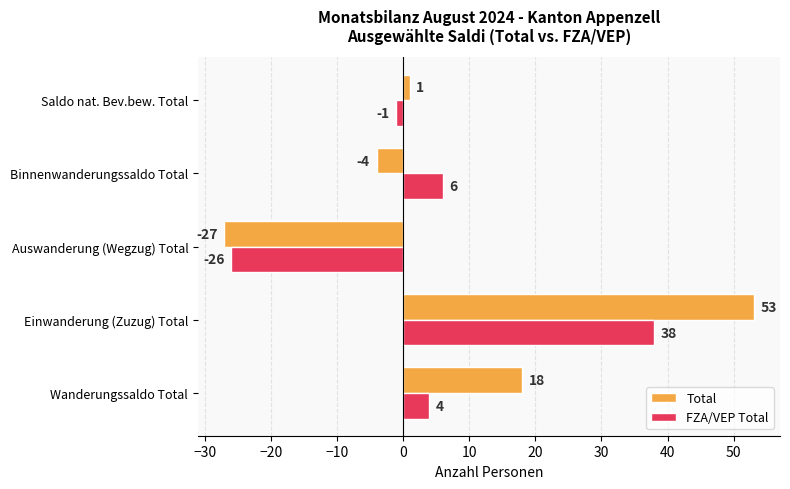

The FZA/VEP Total series shows 38 at Einwanderung (Zuzug) Total. True or false?

True